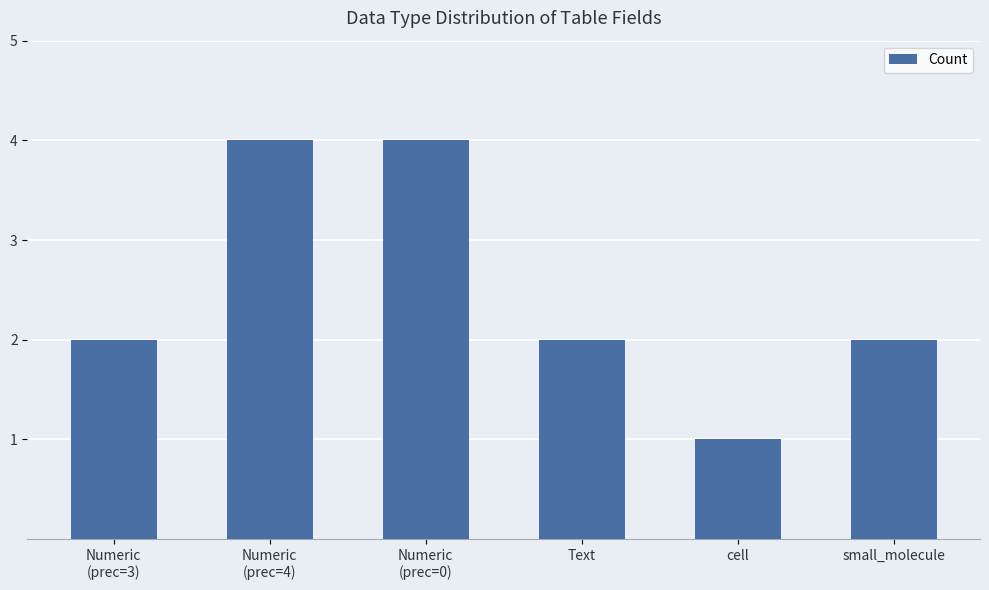

What is the greatest value displayed?

4